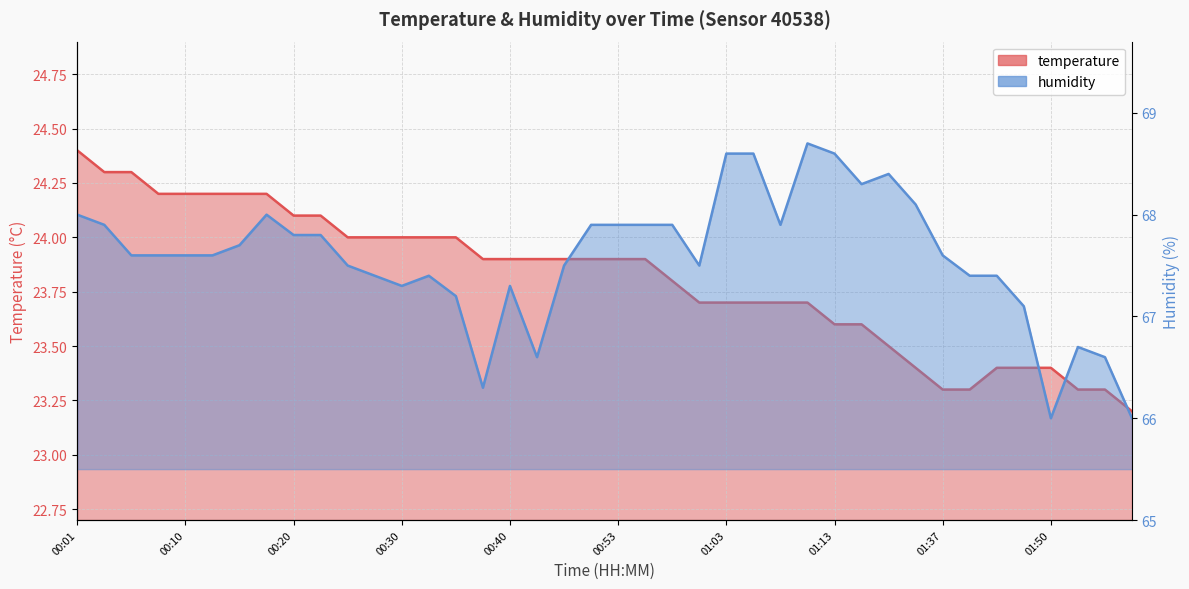

List the series in order of their overall mean, highest first.

humidity, temperature